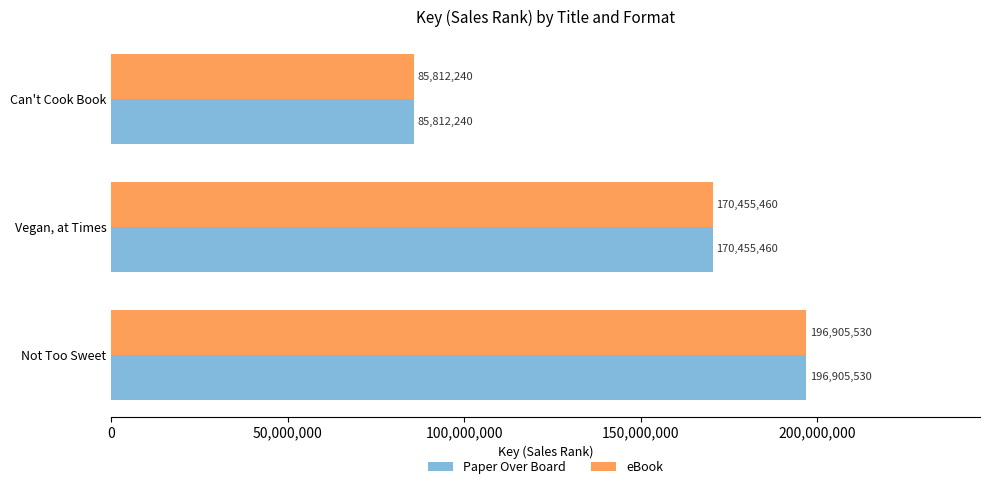

The Paper Over Board series shows 85812240 at Can't Cook Book. True or false?

True